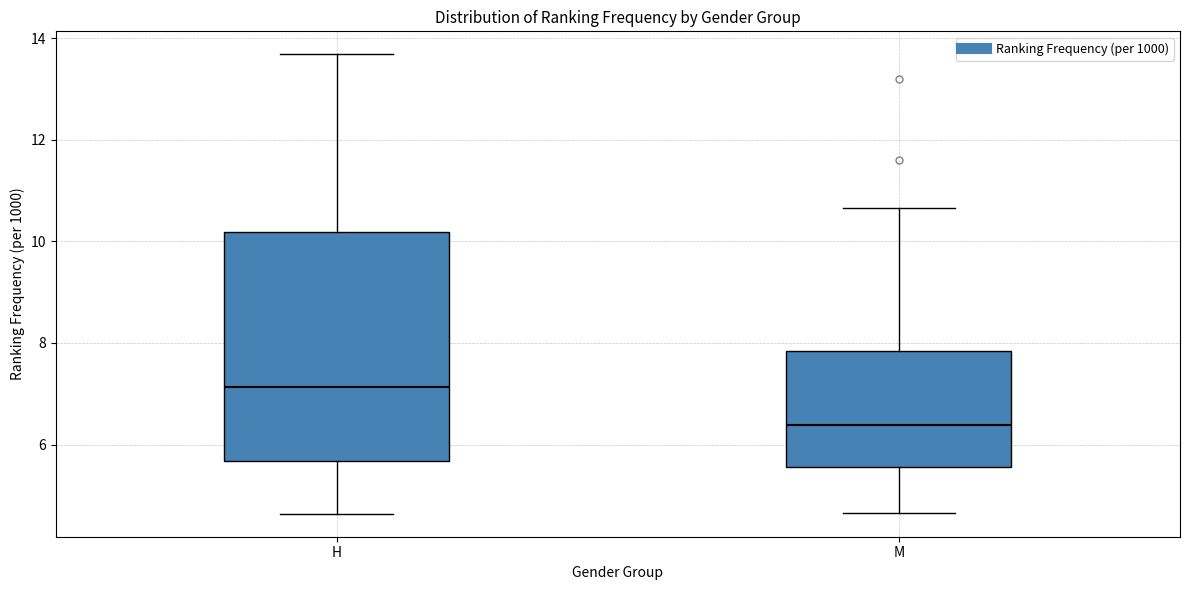

Which box is the tallest, from its lower edge to its upper edge?

H